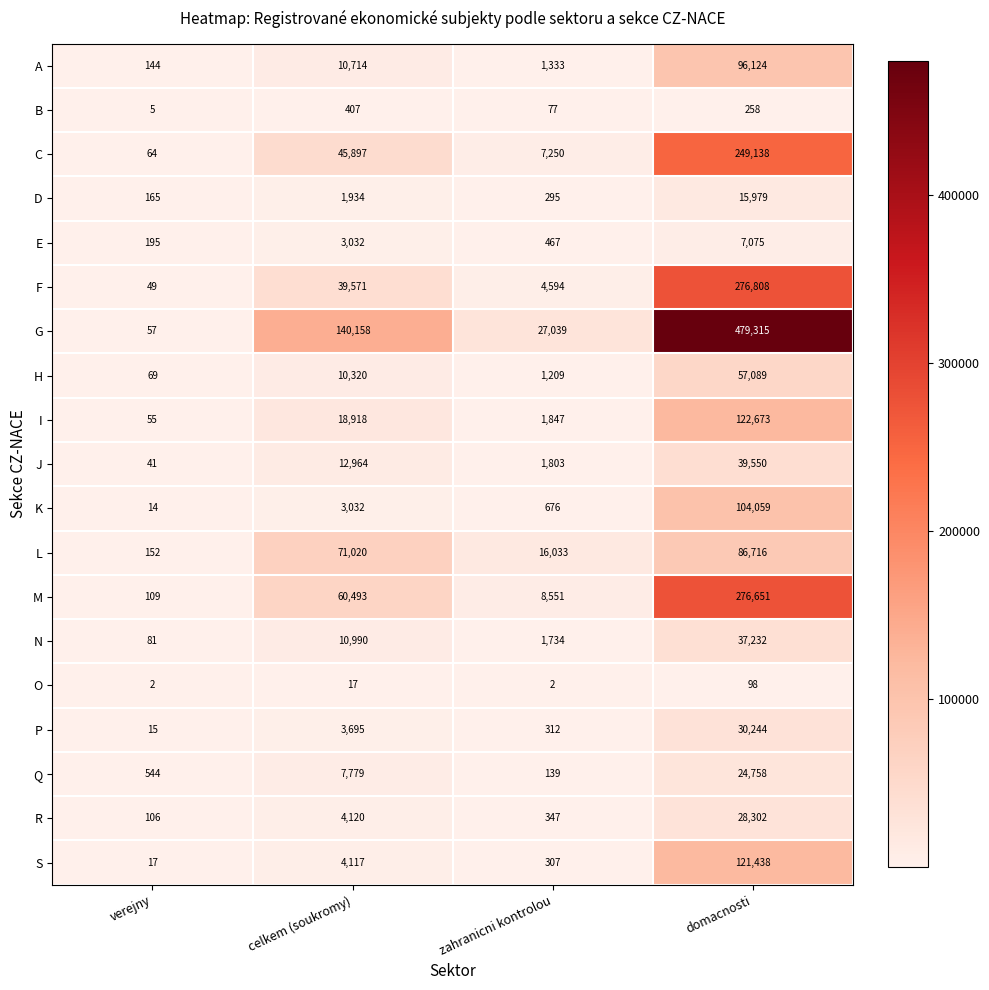

True or false: D has a value of 143 at zahranicni kontrolou.

False